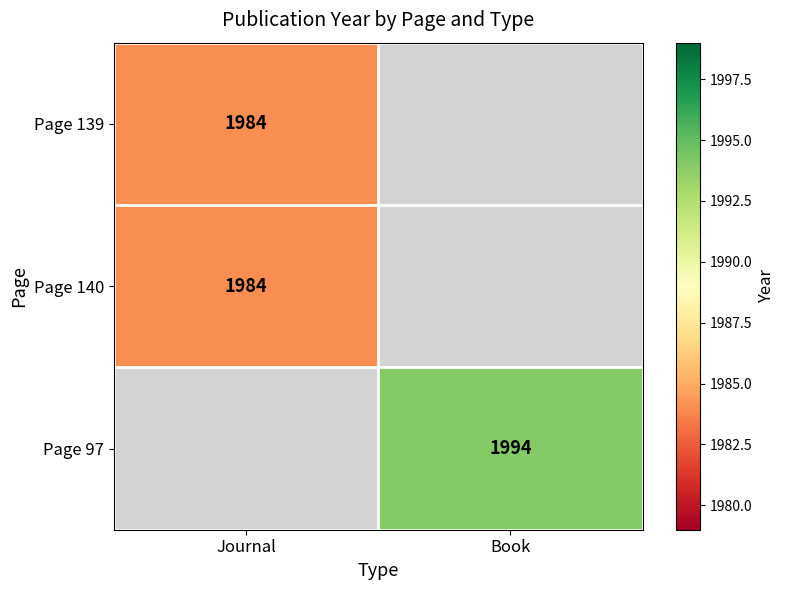

How many distinct data groups are displayed?

3